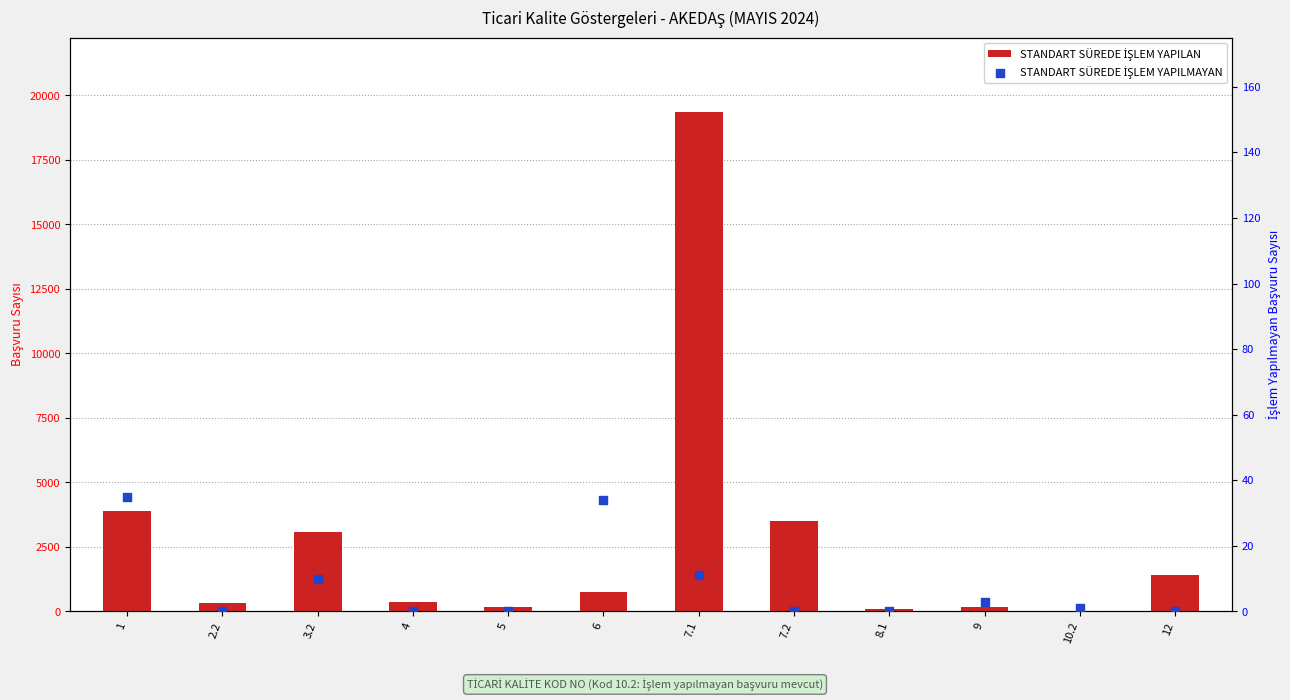

Which series has the largest Y range (max minus min)?

STANDART SÜREDE İŞLEM YAPILAN